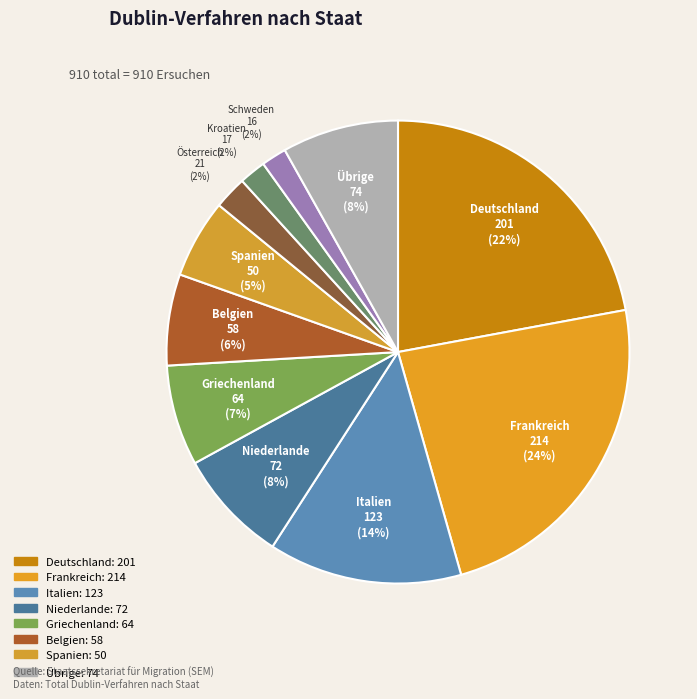

Count the number of slices in the pie.

11